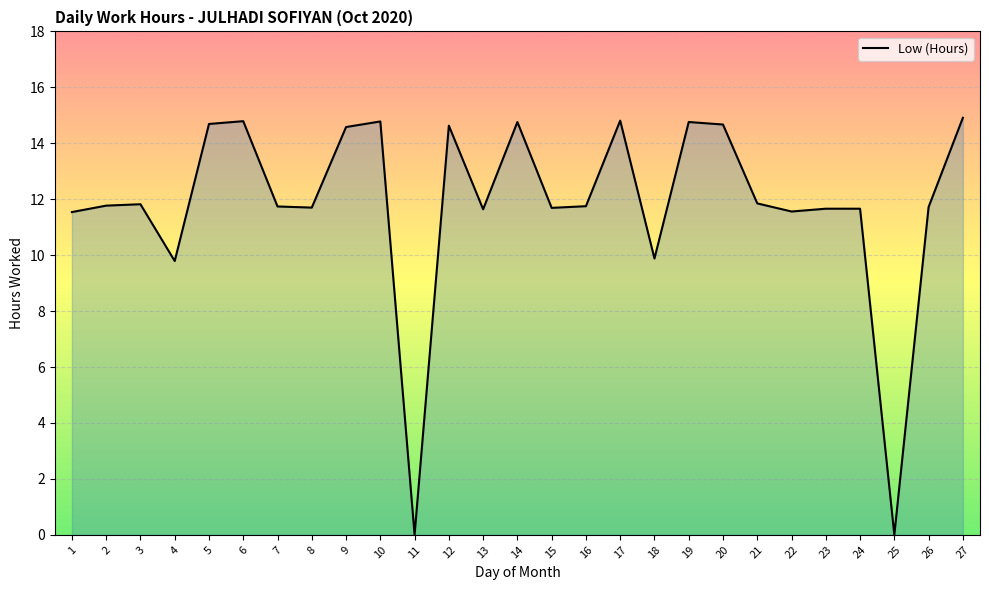

What is the greatest value displayed?

14.9